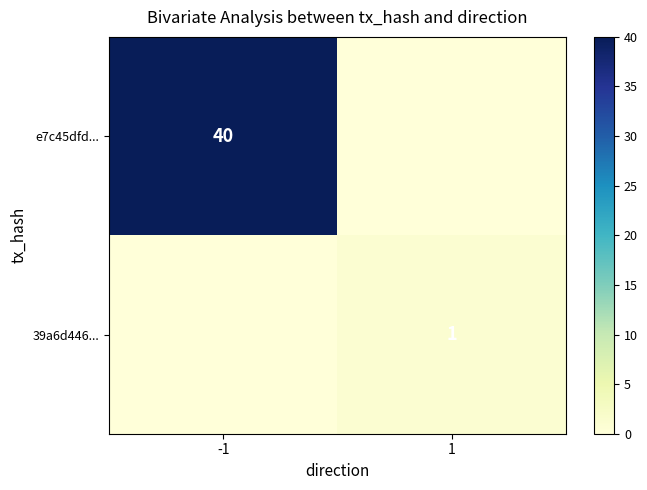

The 39a6d446... series shows 1 at 1. True or false?

True